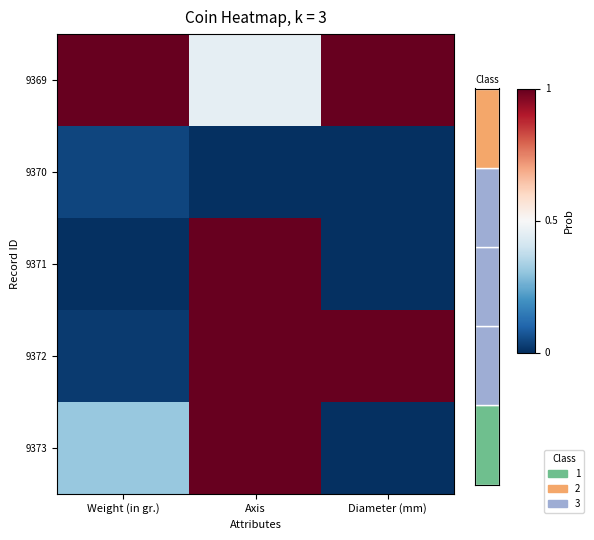

Rank the series by their maximum value, from lowest to highest.

9370, 9369, 9371, 9372, 9373